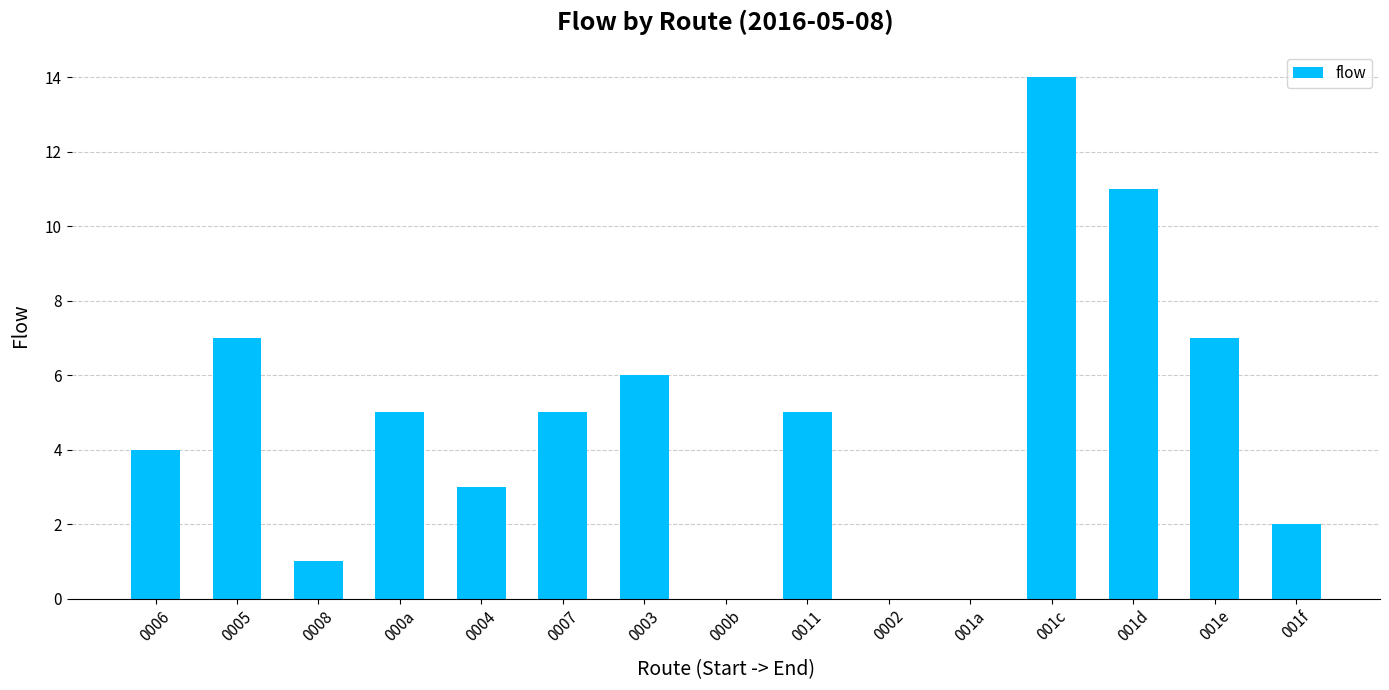

Which label corresponds to the largest value in the chart?

001c